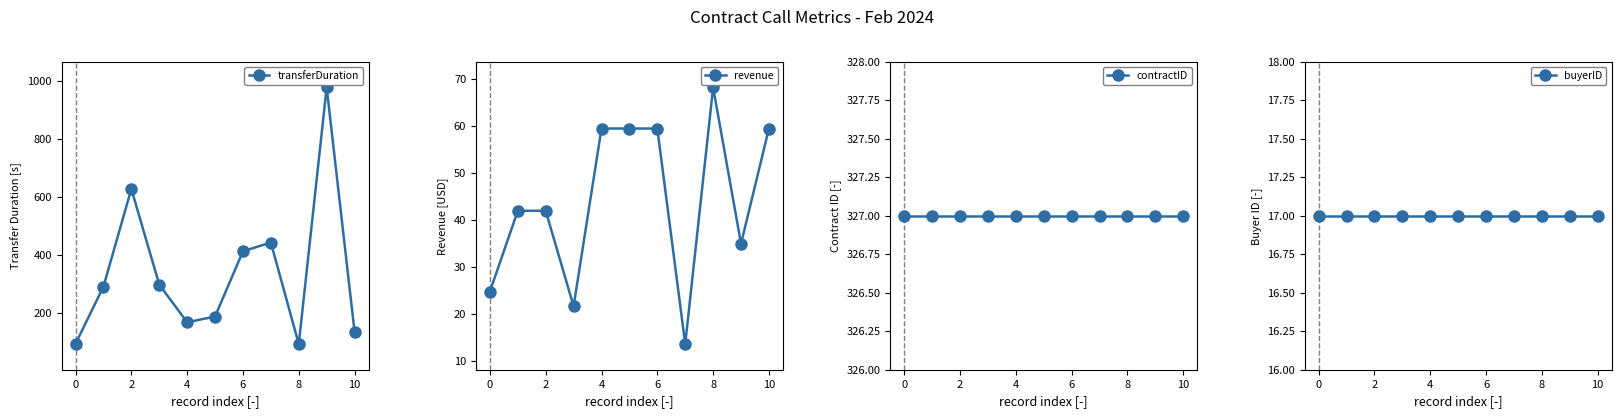

What are all the series names shown in the legend?

transferDuration, revenue, contractID, buyerID